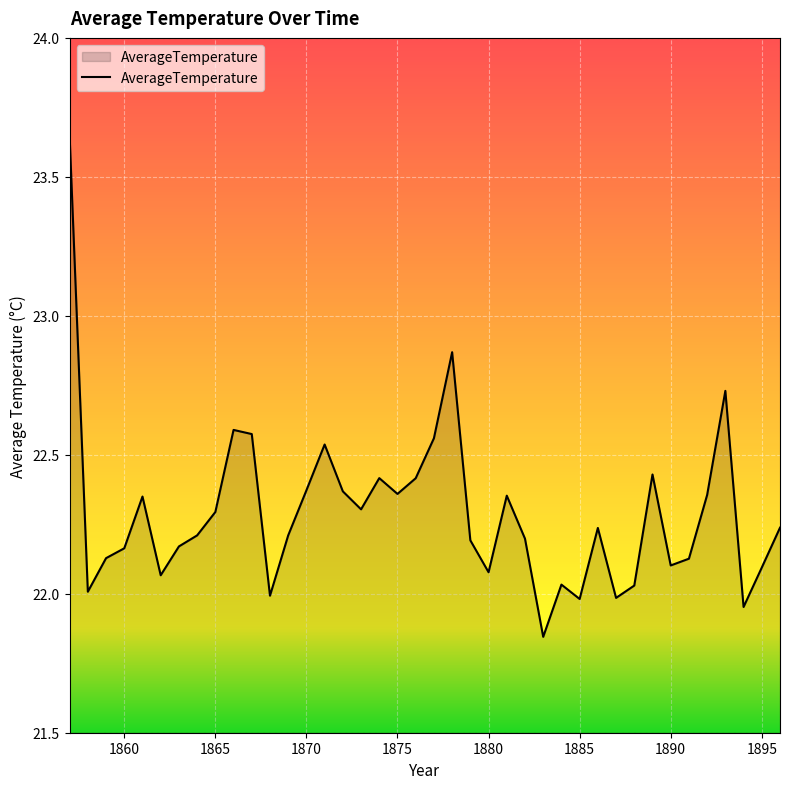

How many lines are shown in the chart?

1